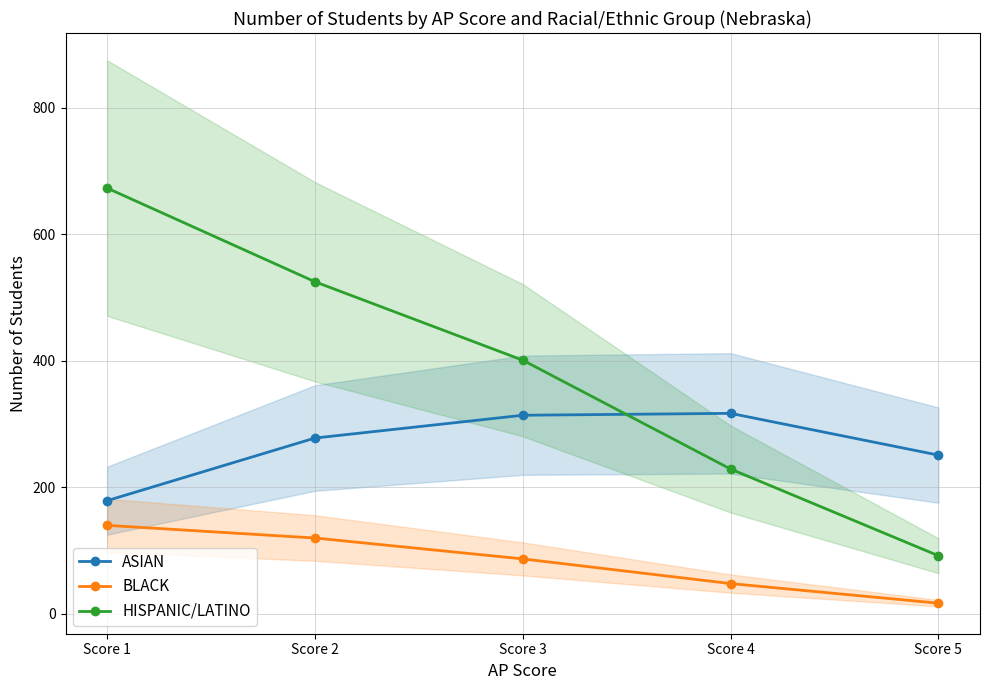

What is the value of the ASIAN point at the 2nd from the left?

278